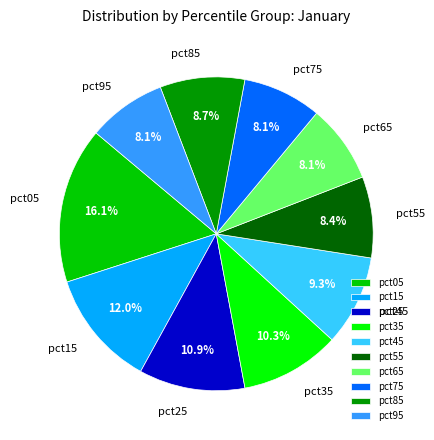

Count the number of slices in the pie.

10